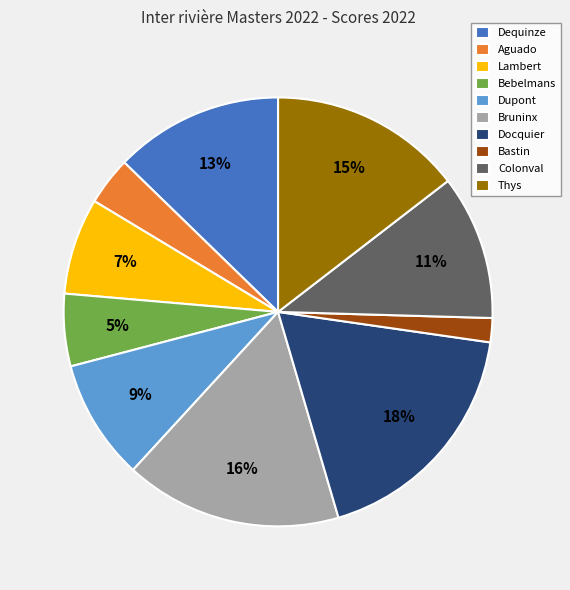

What is the ratio of the value at Dequinze to the value at Thys?

0.9